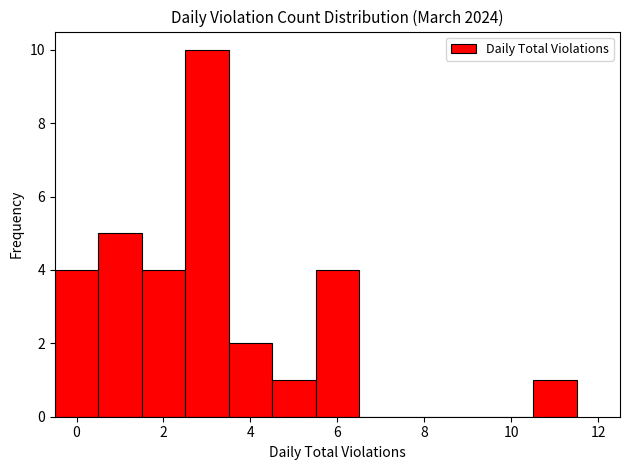

Which range on the x-axis has the tallest bar?

2.5 to 3.5